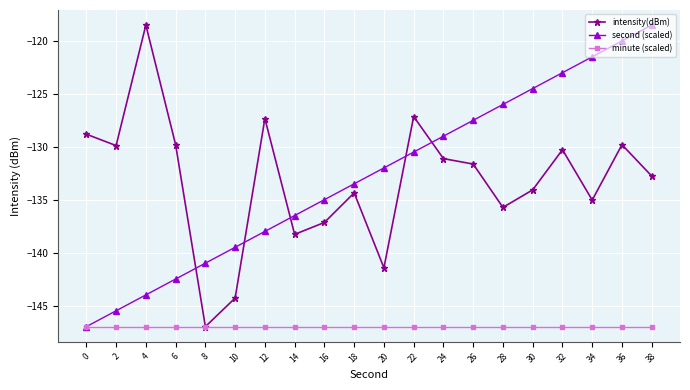

What is the spread (max minus min) of values at 38?

28.4